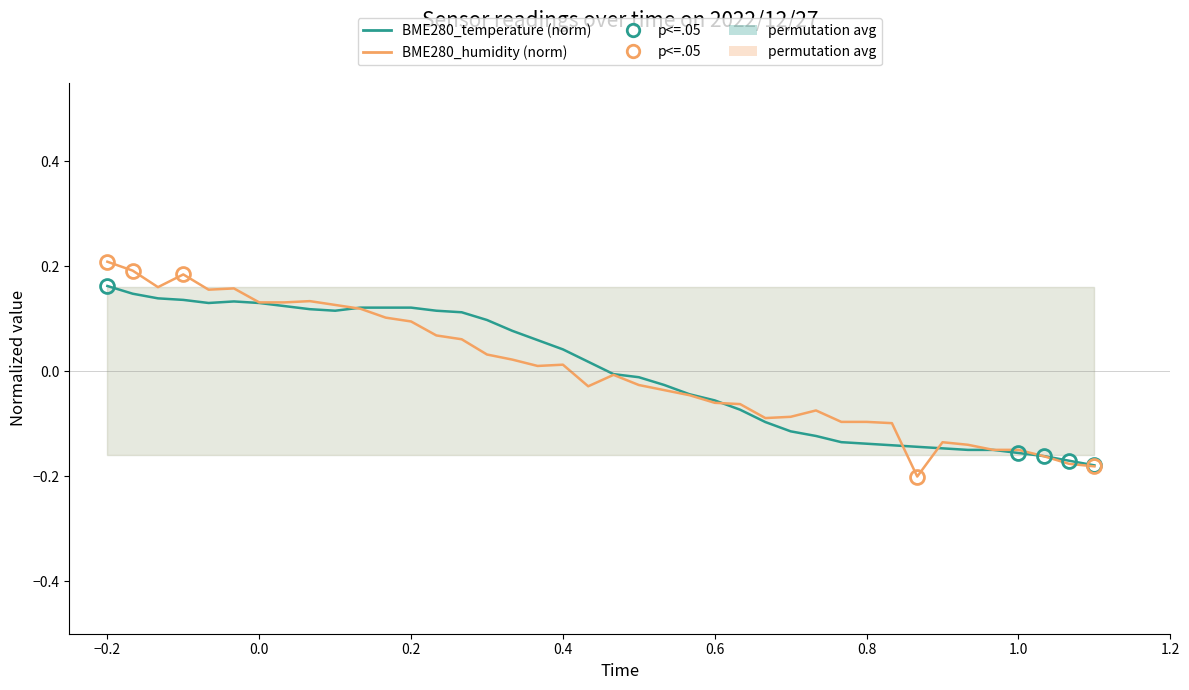

How many data points in BME280_humidity (norm) are above 0?

19